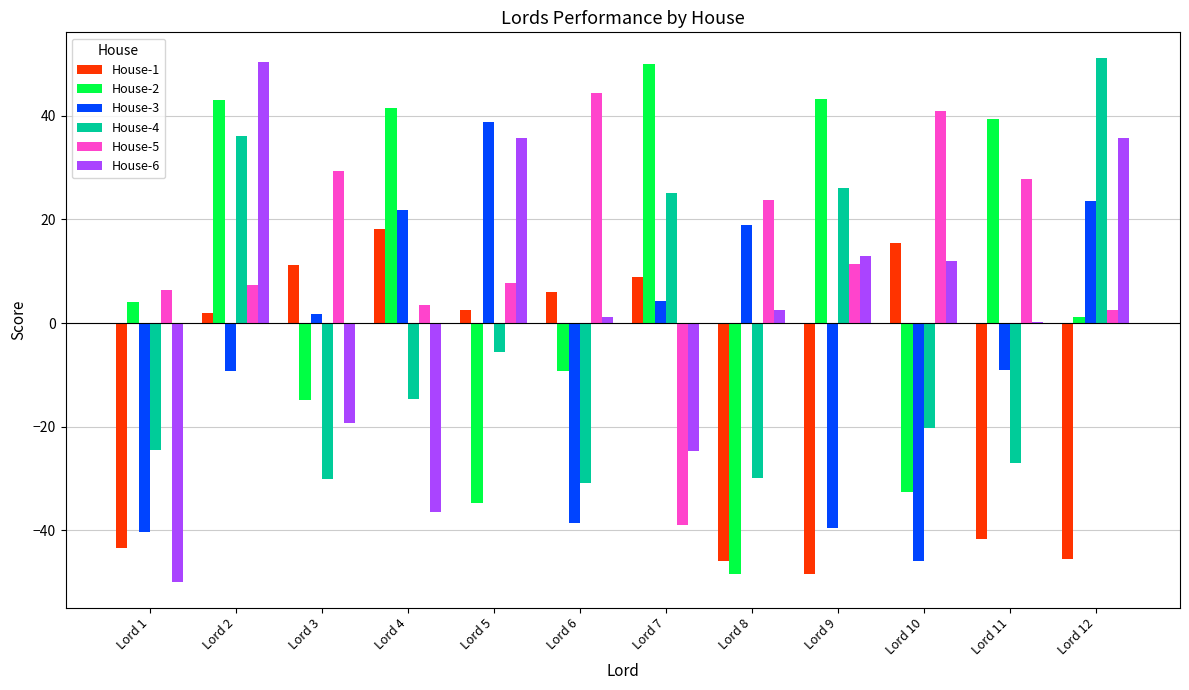

Is it true that House-5 equals 7.5 at Lord 8?

False